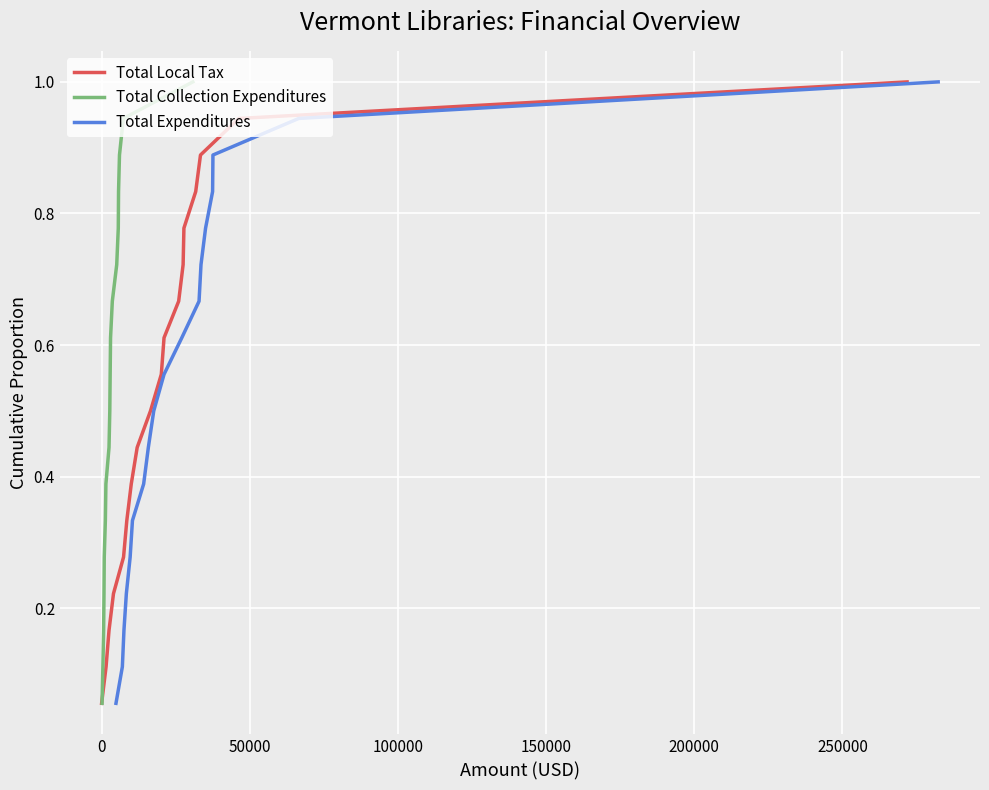

What is the smallest value displayed?

0.1